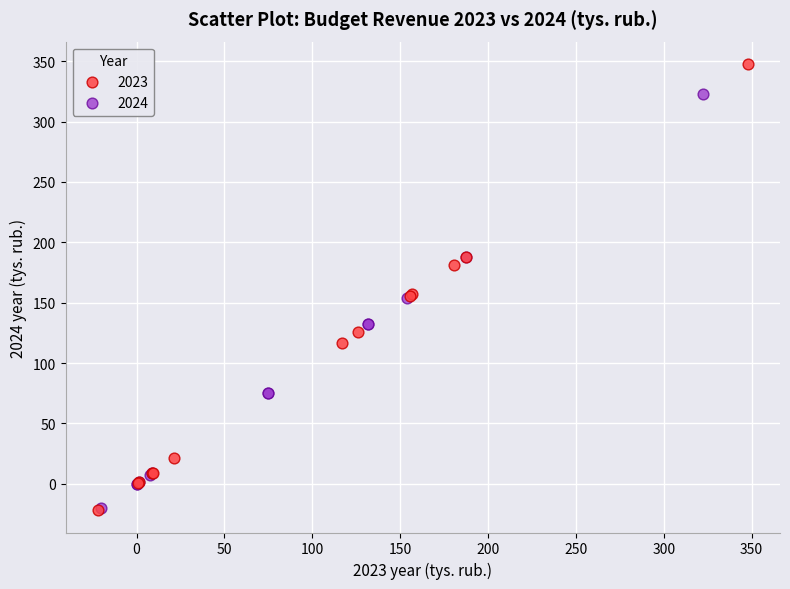

Which series has the widest spread of Y values?

2023